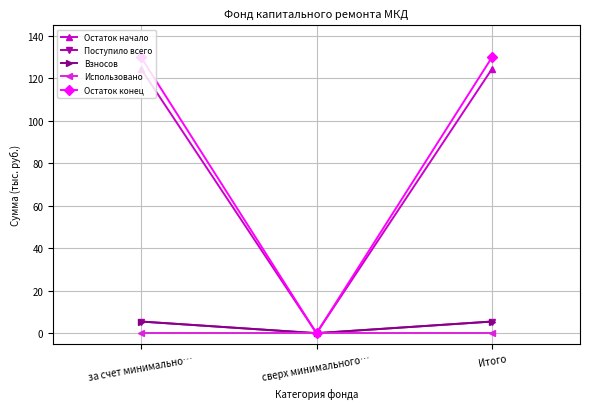

Which series changed the most between за счет минимально… and Итого?

Остаток начало